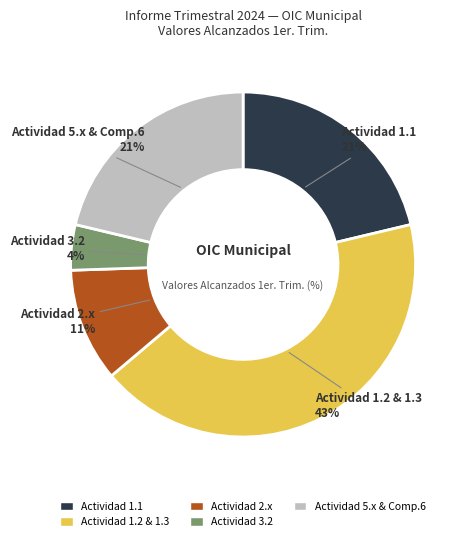

To the nearest percent, what is the average slice percentage?

20%